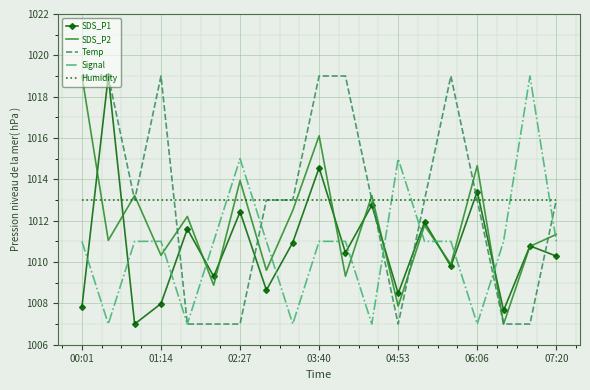

What is the smallest value displayed?

1007.0